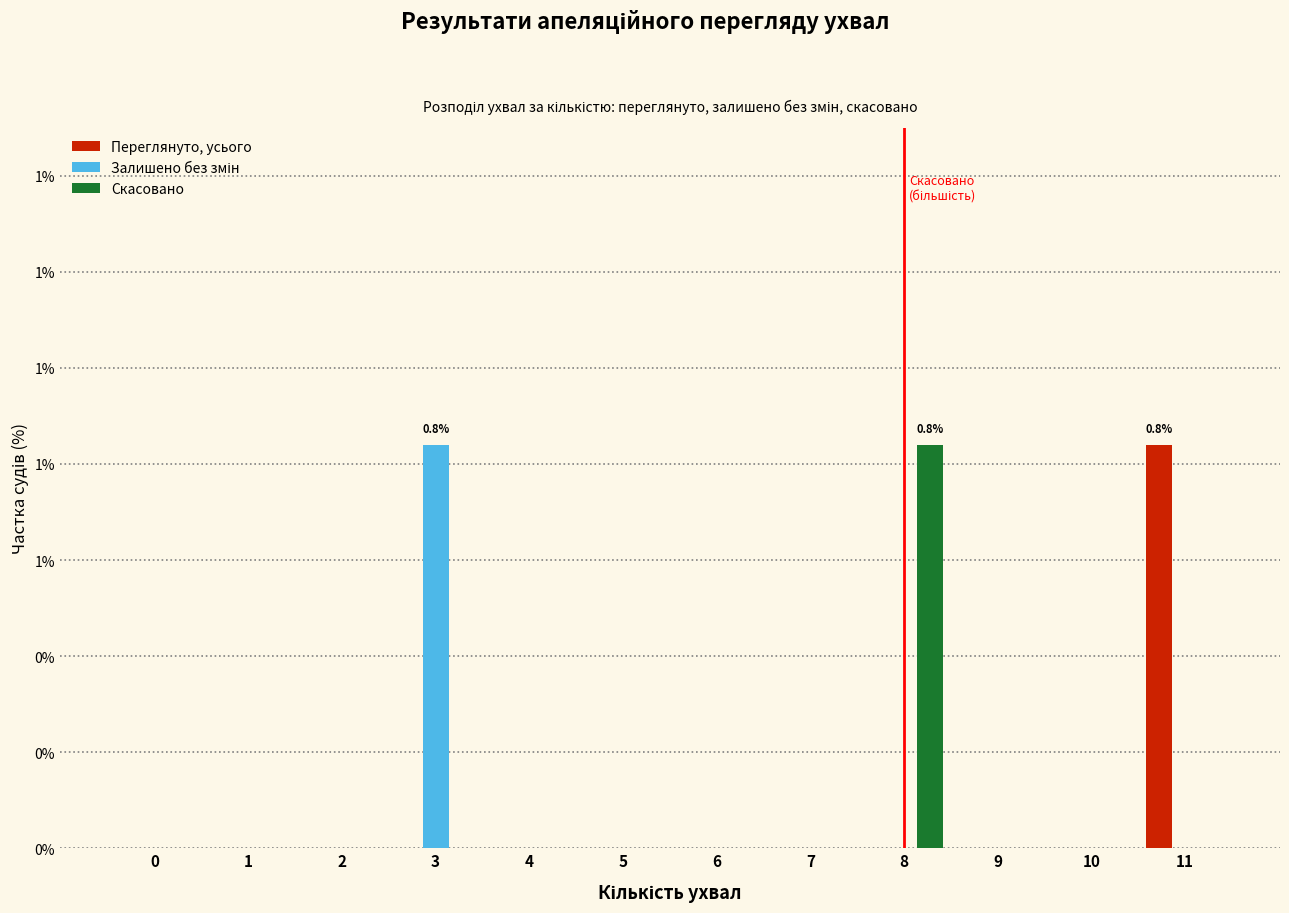

Are the bars grouped side by side (vs. stacked)?

Yes